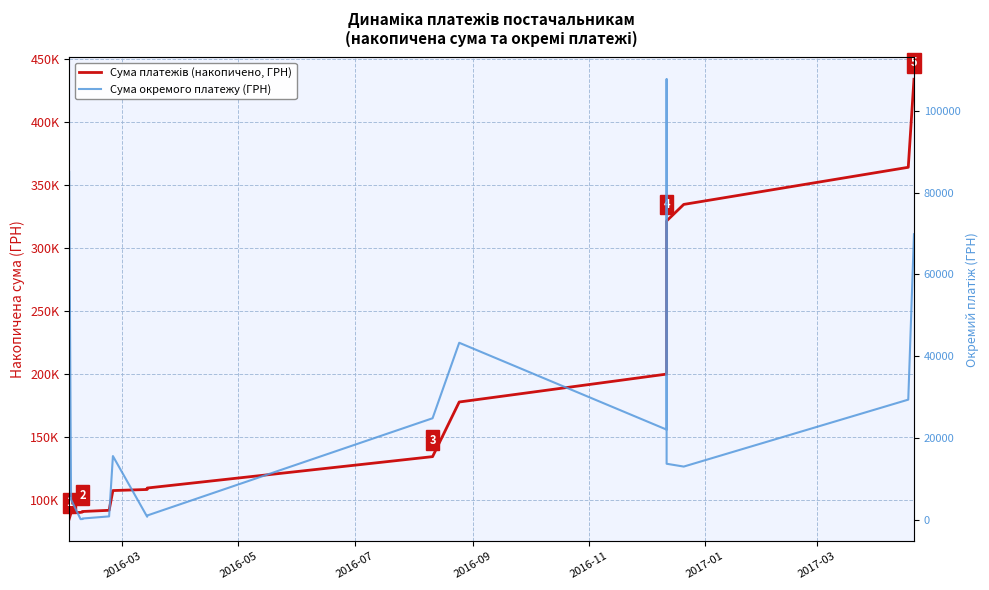

How many series are shown in this chart?

2